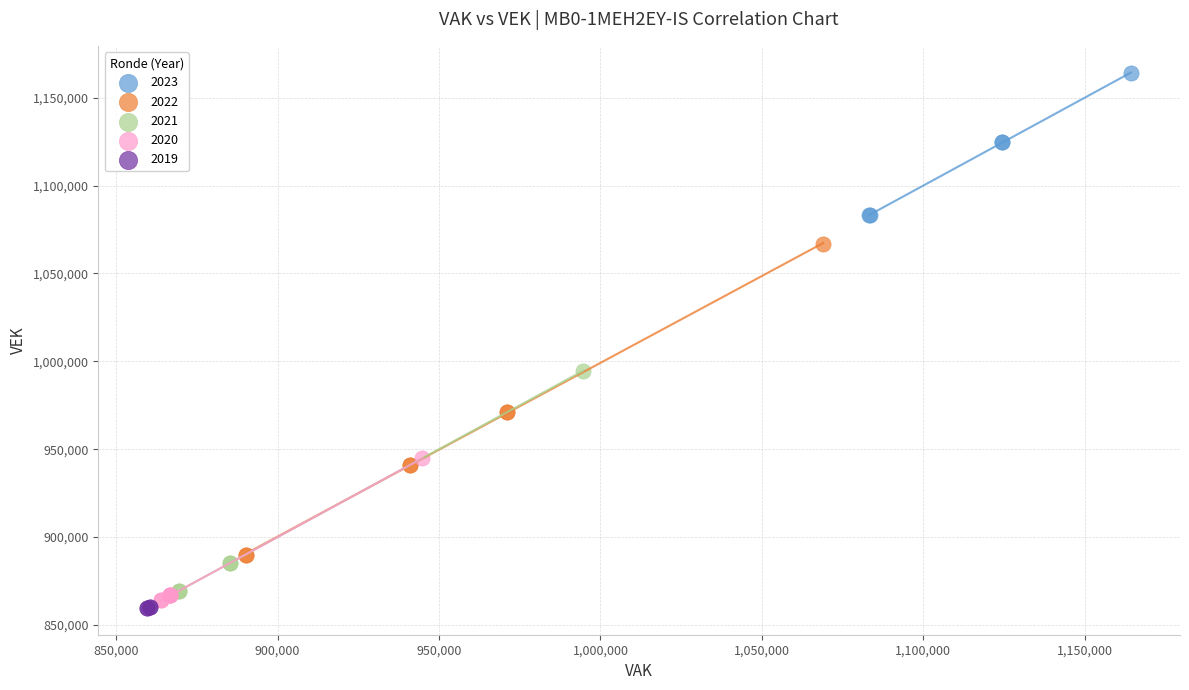

Which series reaches the maximum Y coordinate?

2023